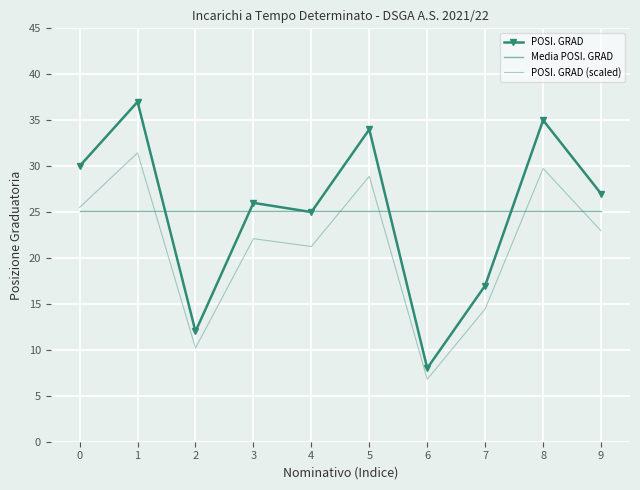

The value of Media POSI. GRAD at 3 is 25.1. True or false?

True